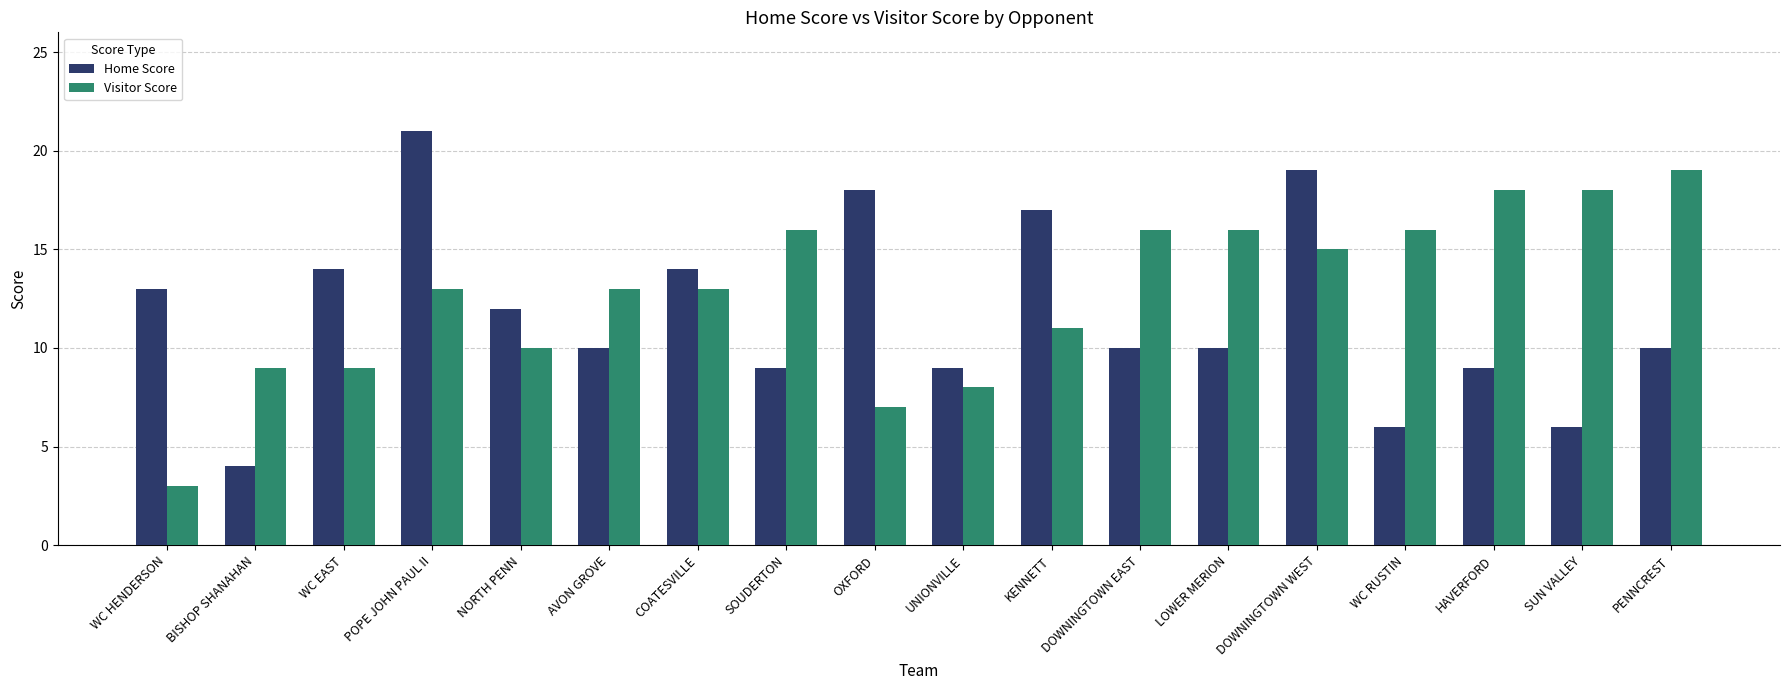

Which series has the widest spread of values?

Home Score